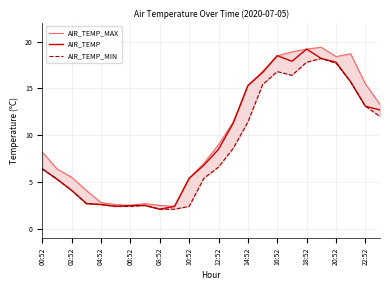

Which category has the highest value in the AIR_TEMP series?

18:52